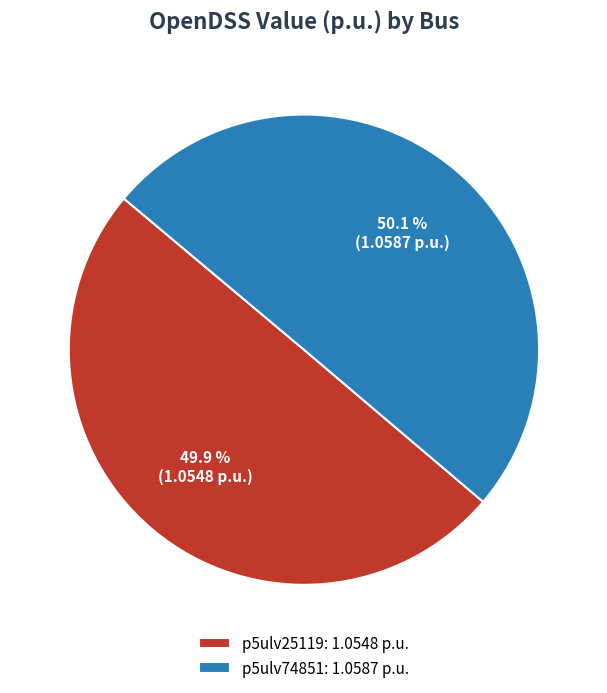

Is there any slice that represents more than half of the pie?

Yes